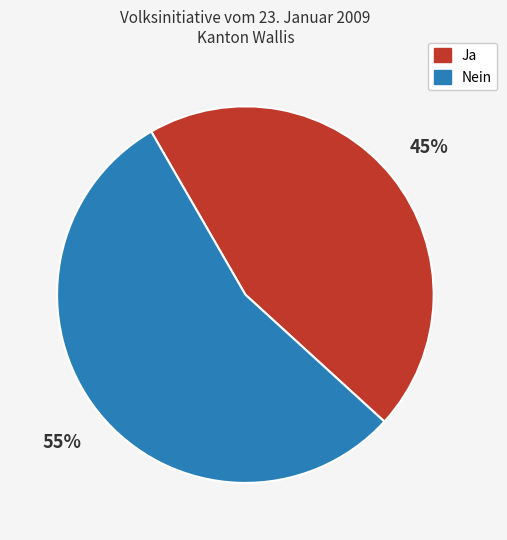

What is the majority slice?

Nein